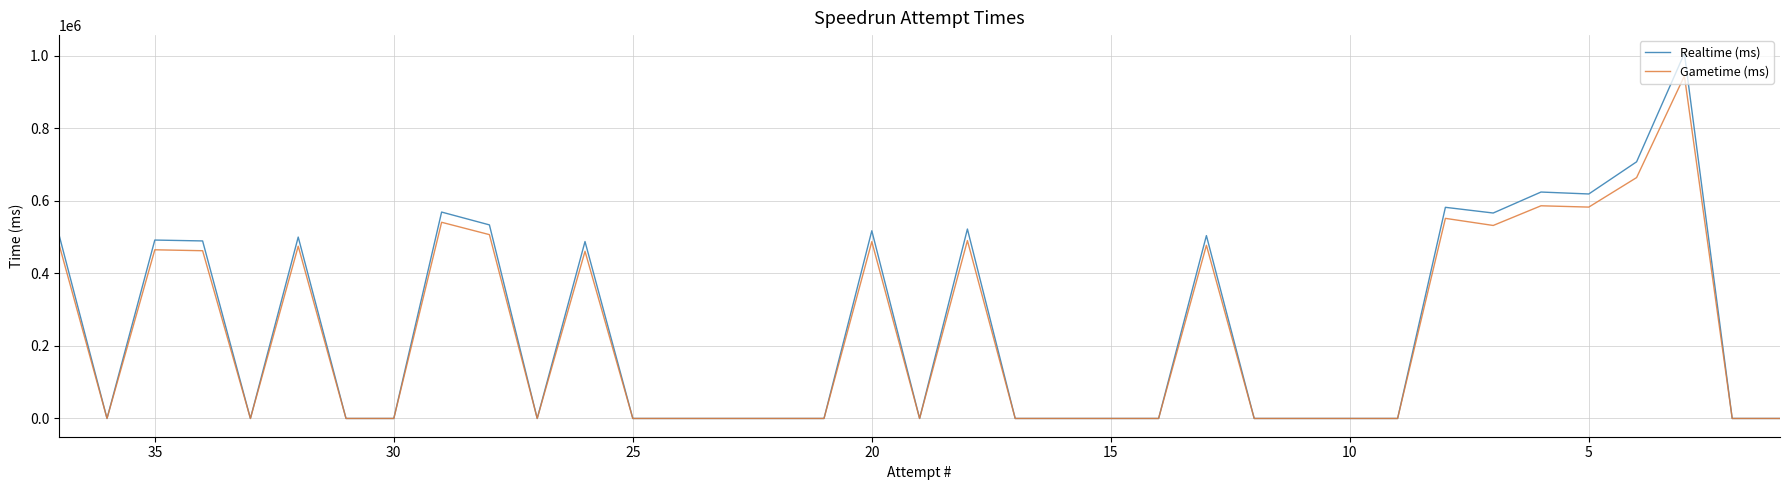

Rank the series by their maximum value, from lowest to highest.

Gametime (ms), Realtime (ms)